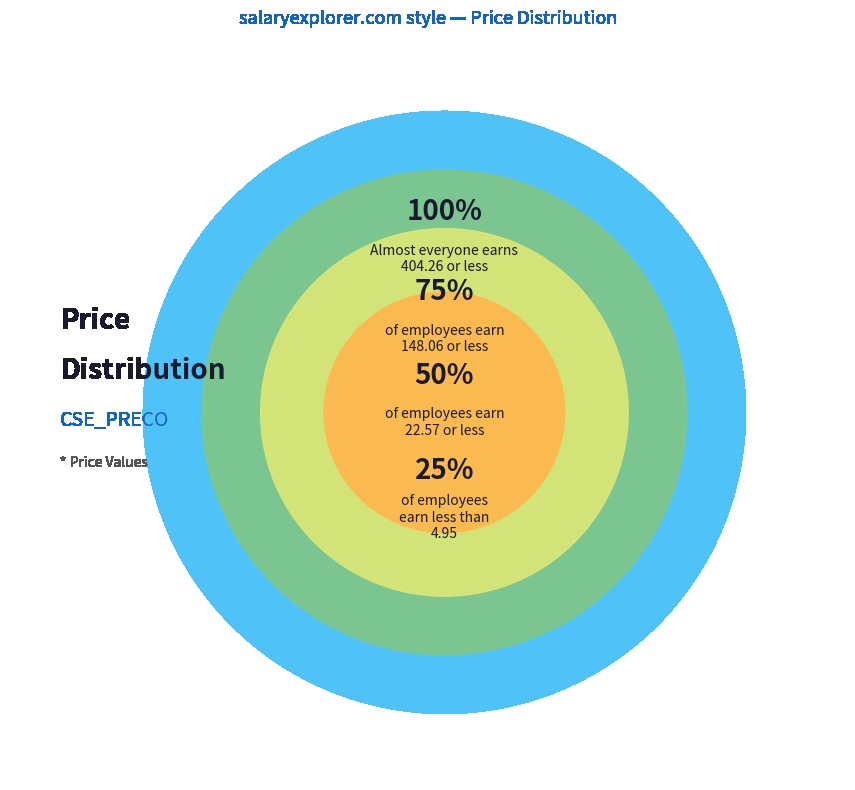

Is the sum of 223 and 5 greater than half?

No